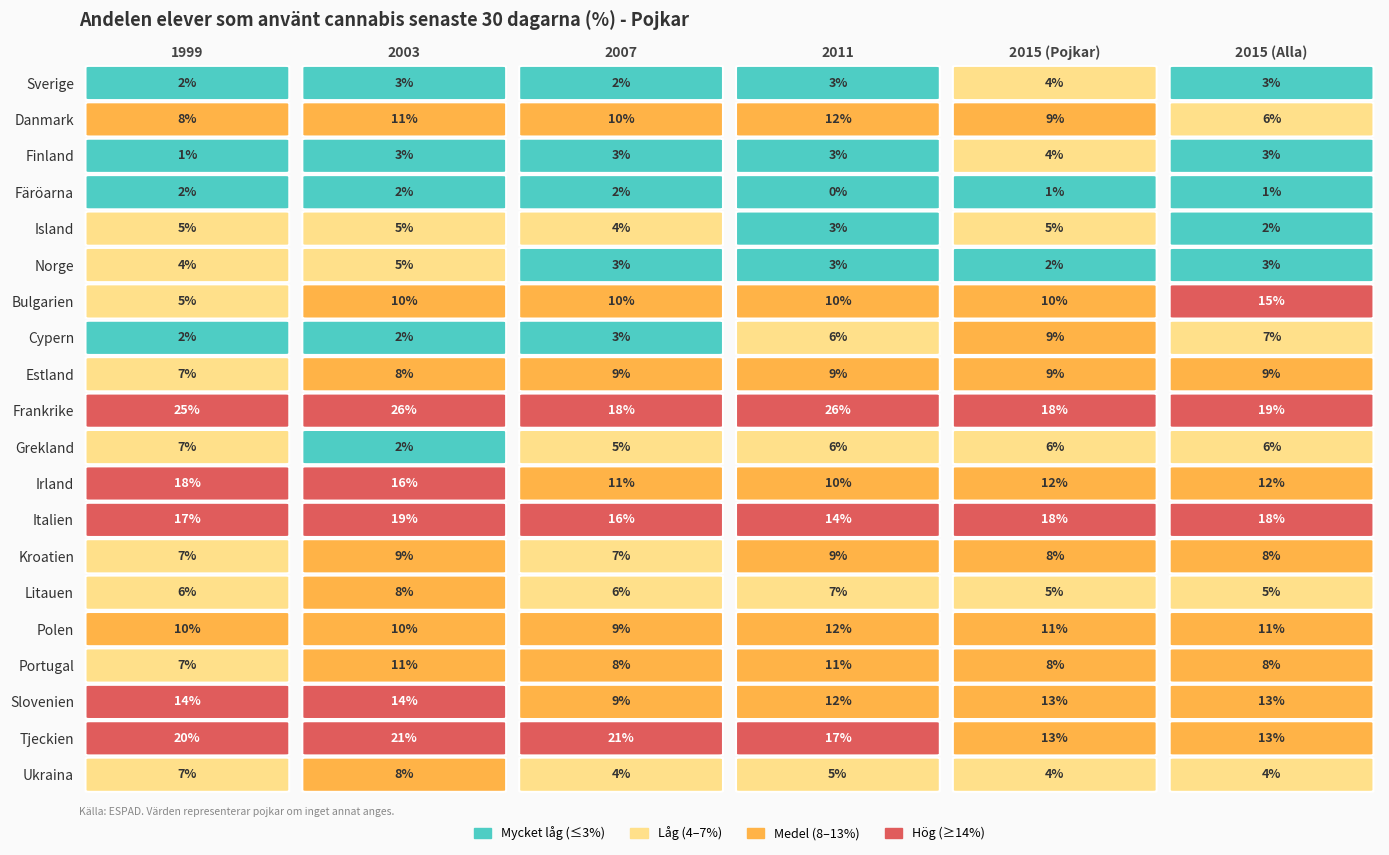

The Kroatien series shows 9 at 2011. True or false?

True